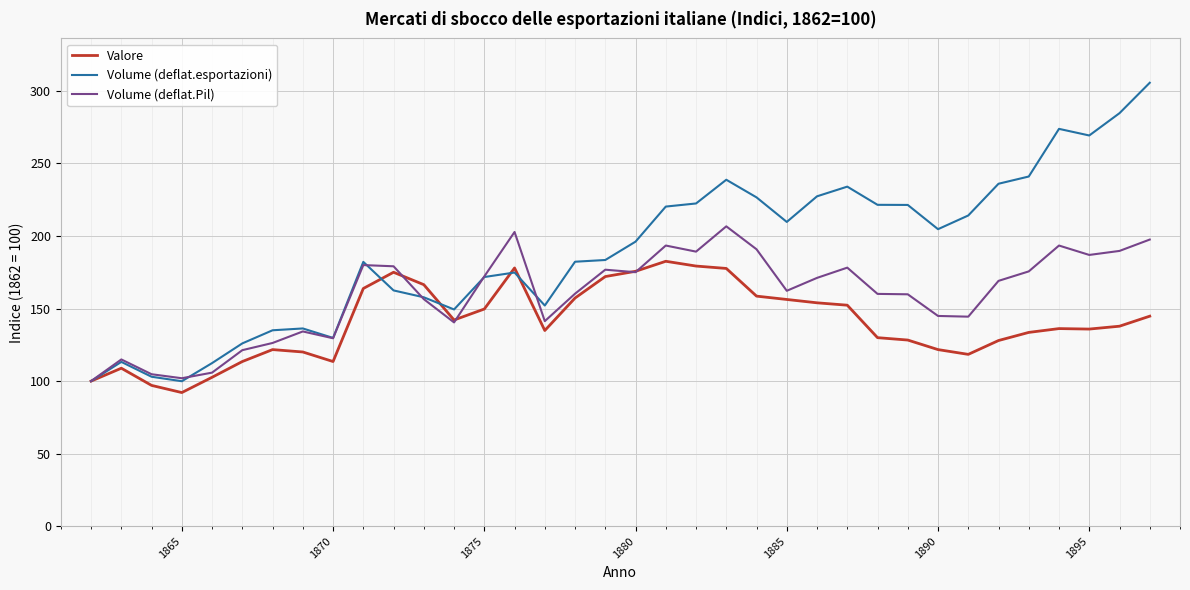

Rank the series by their average value, from highest to lowest.

Volume (deflat.esportazioni), Volume (deflat.Pil), Valore